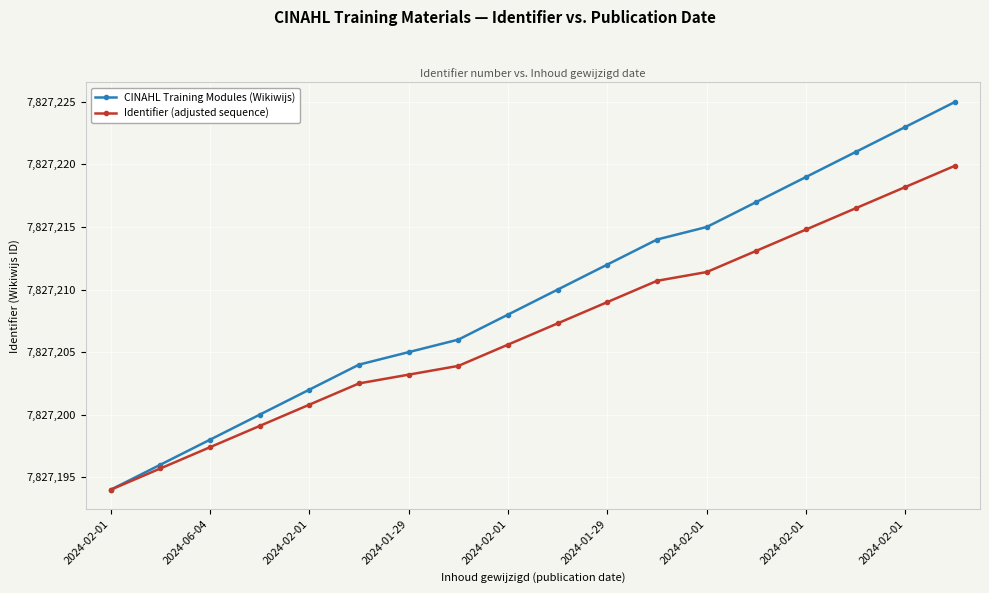

Which series has the widest spread of values?

CINAHL Training Modules (Wikiwijs)